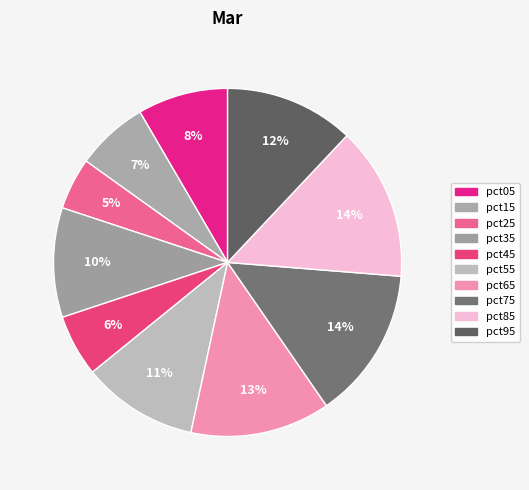

How many segments does this pie chart have?

10